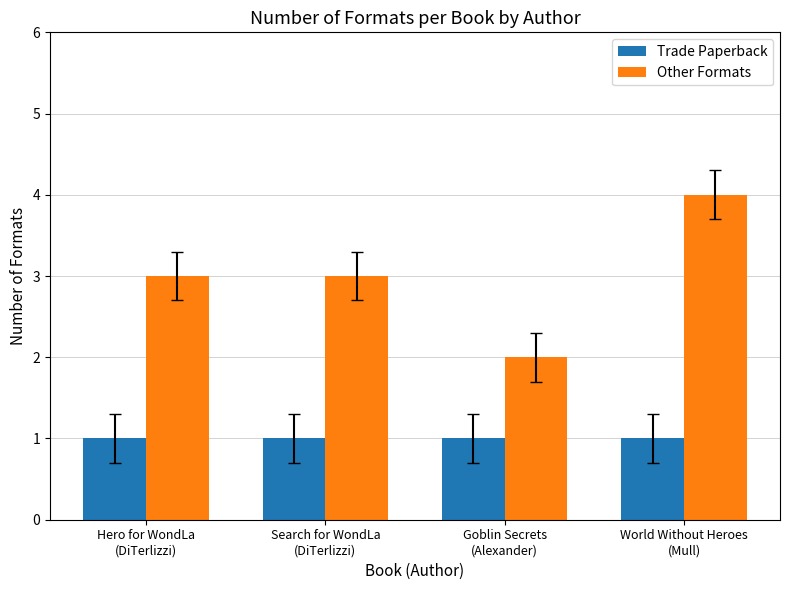

What is the greatest value displayed?

4